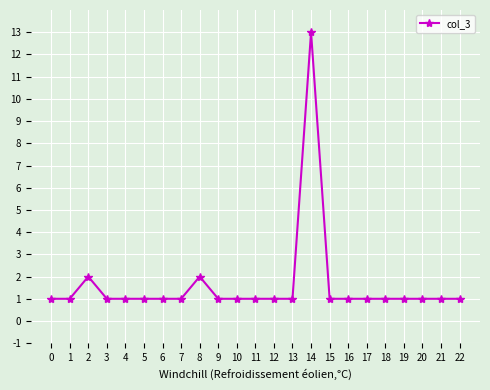

What is the sum of the values at 10 and 6?

2